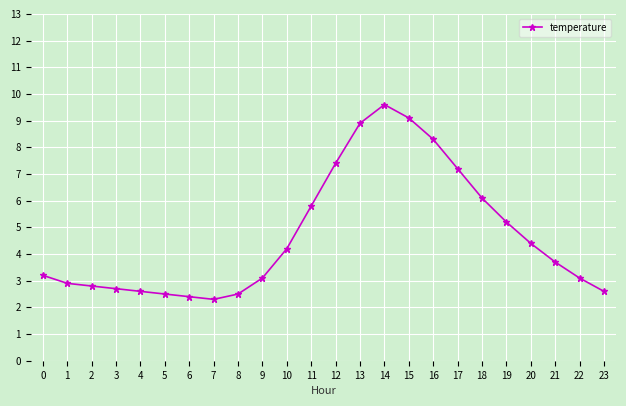

What is the sum of all values?

112.6